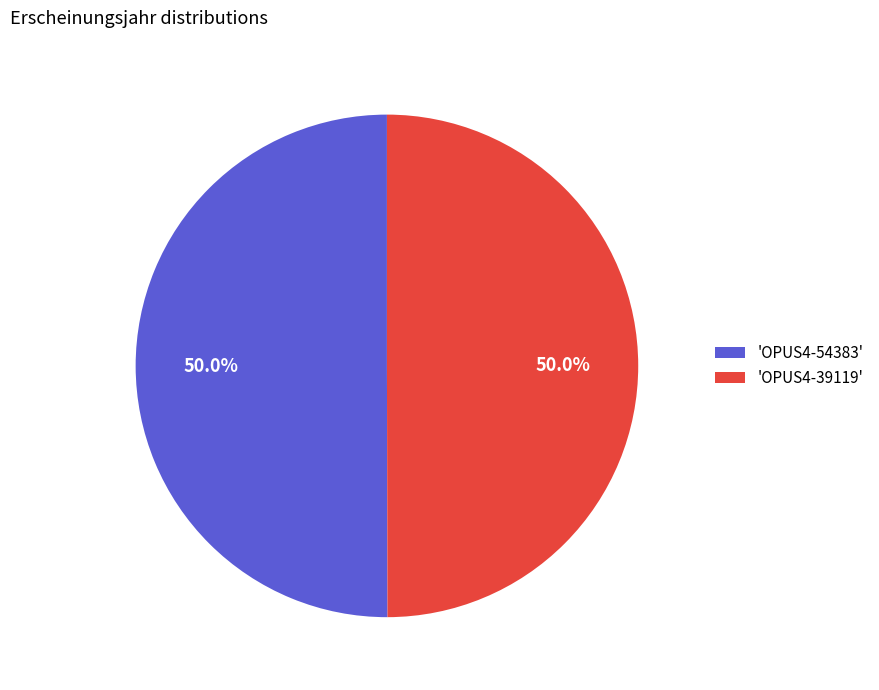

Approximately how many times larger is the value at 'OPUS4-54383' compared to 'OPUS4-39119'?

1.0